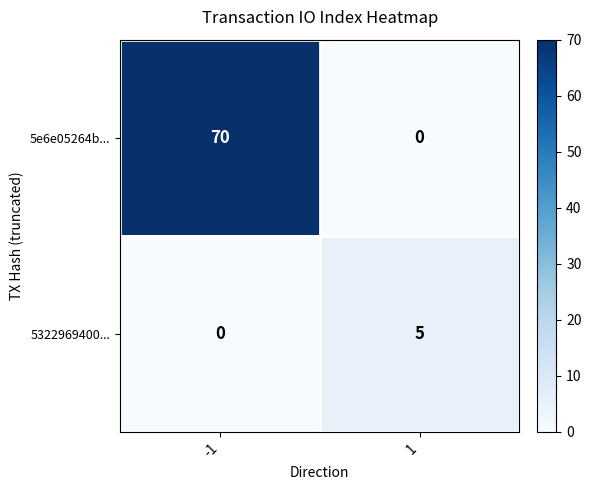

Is it true that 5e6e05264b... equals 70 at -1?

True